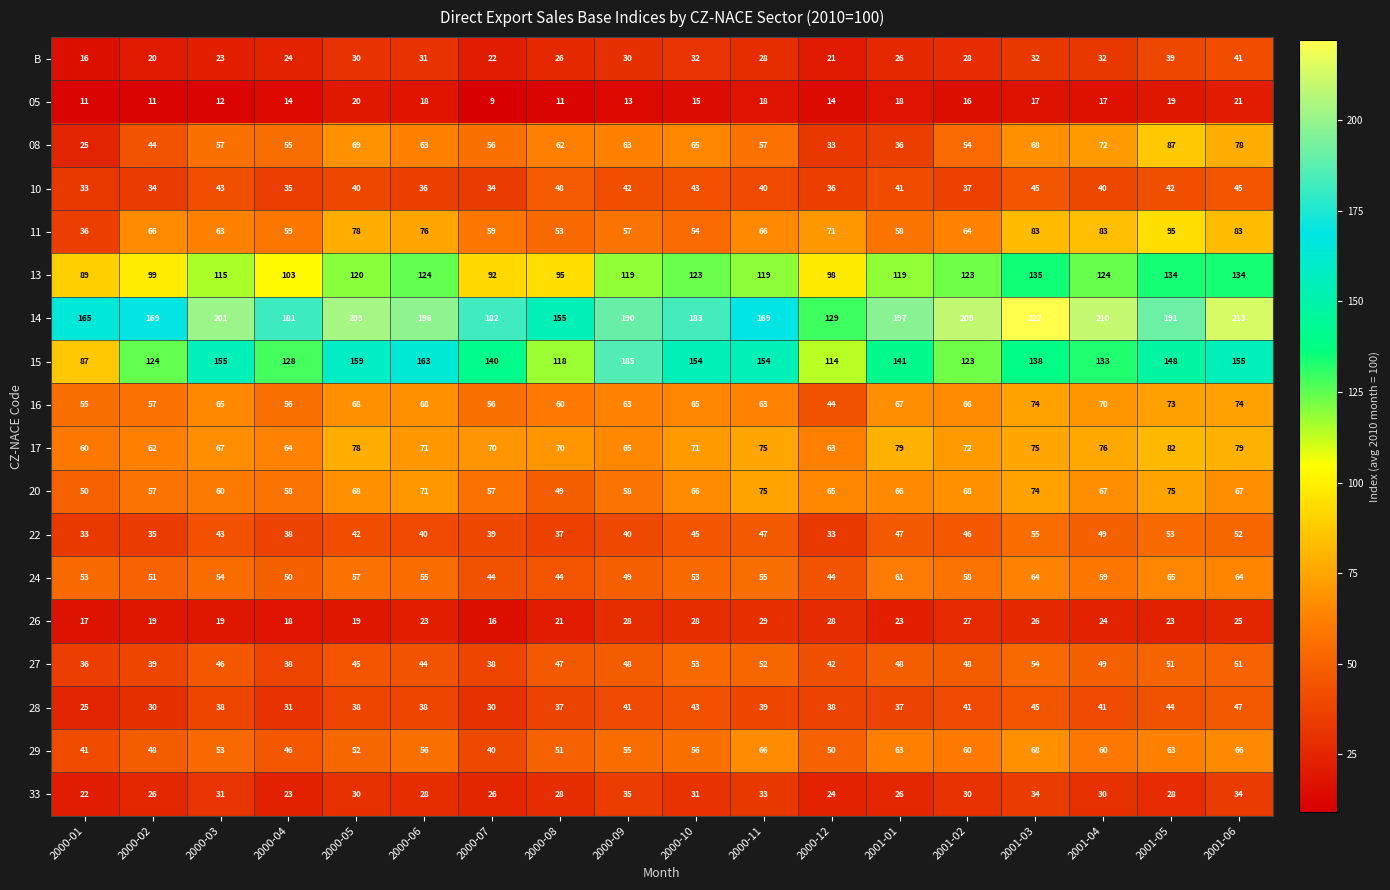

What is the smallest value displayed?

9